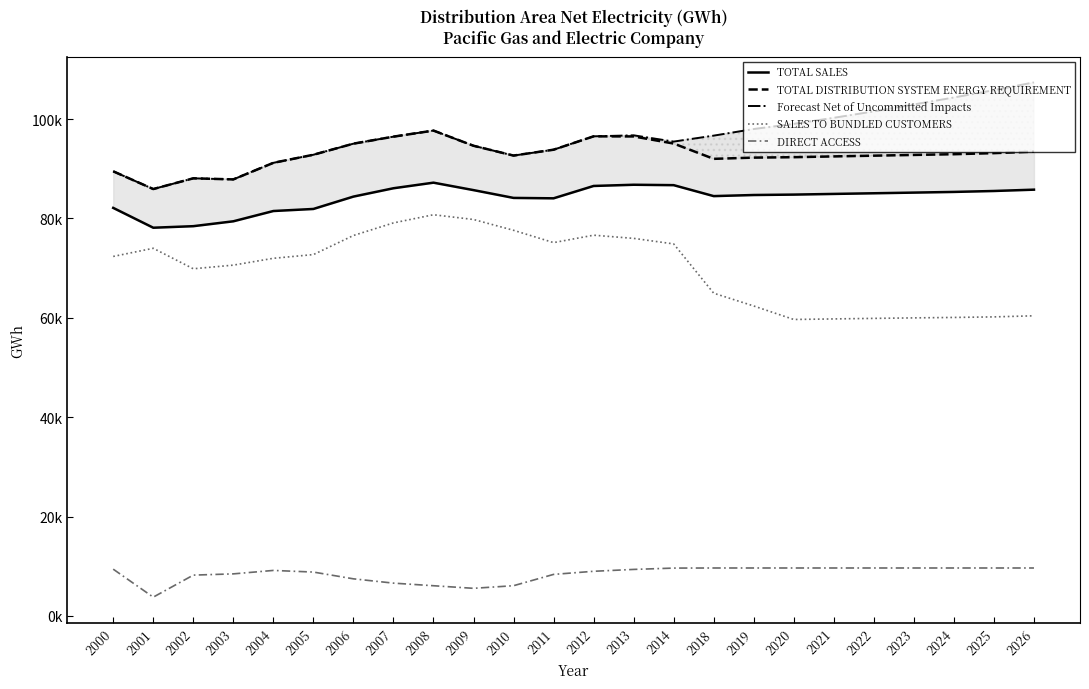

What is the difference between the TOTAL SALES values at 2024 and 2023?

136.9